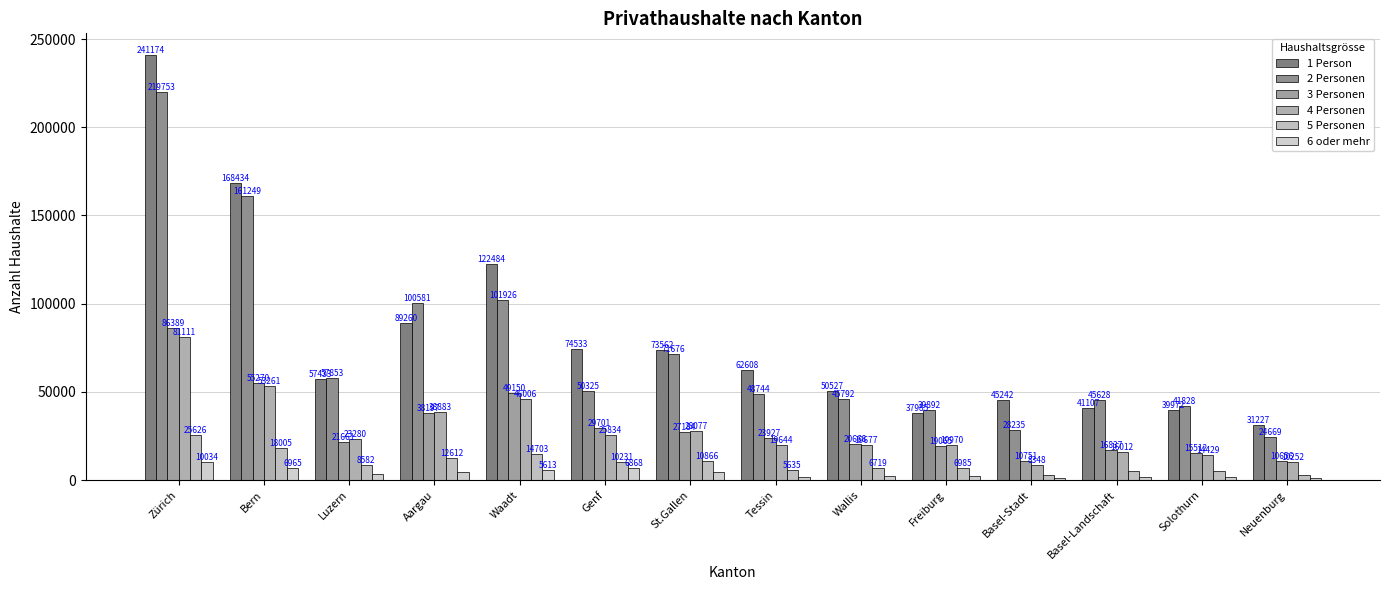

What is the label of the 9th bar from the right?

Genf